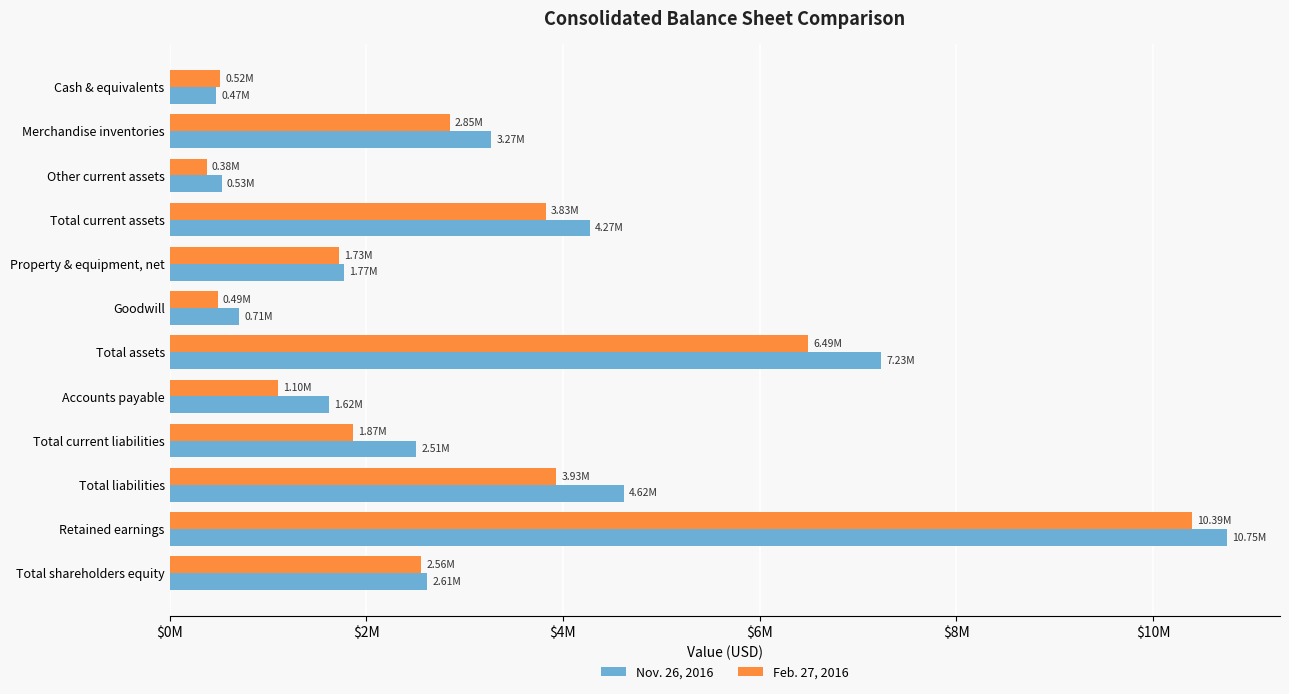

What are all the series names shown in the legend?

Nov. 26, 2016, Feb. 27, 2016